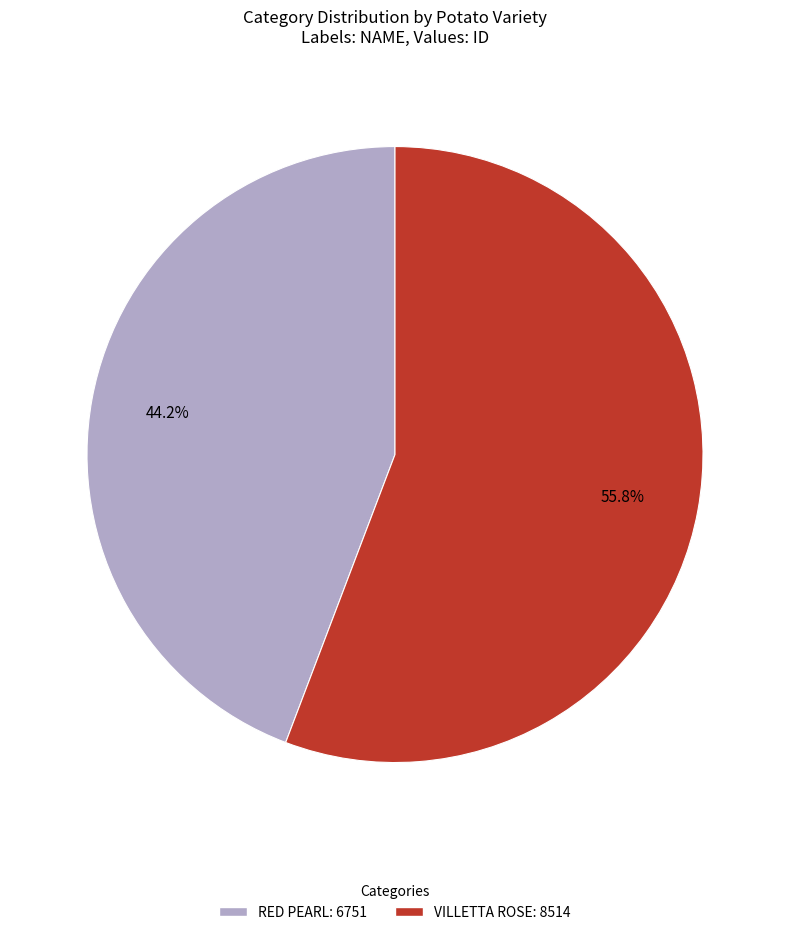

Which category has the smallest portion of the pie?

RED PEARL